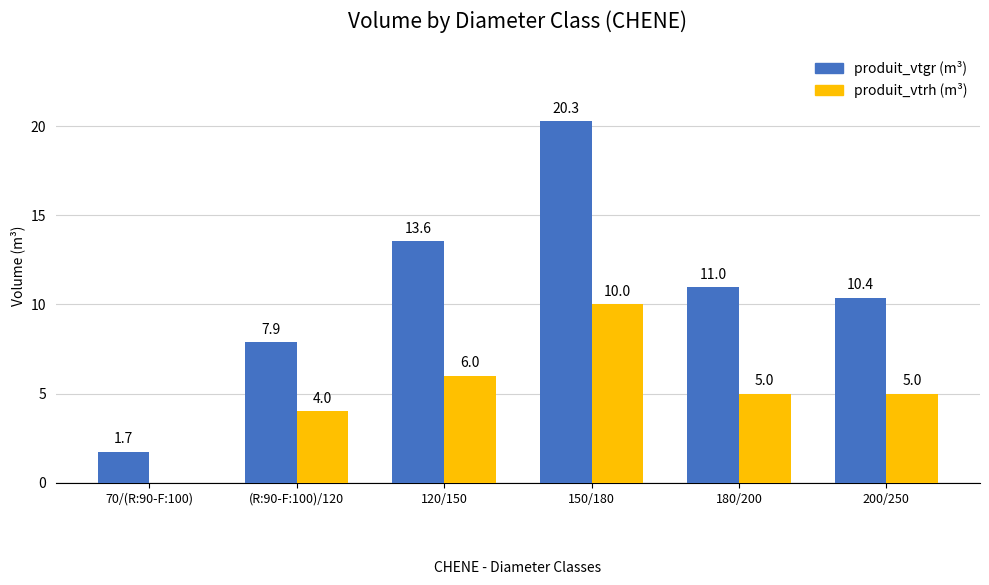

How many distinct data groups are displayed?

2